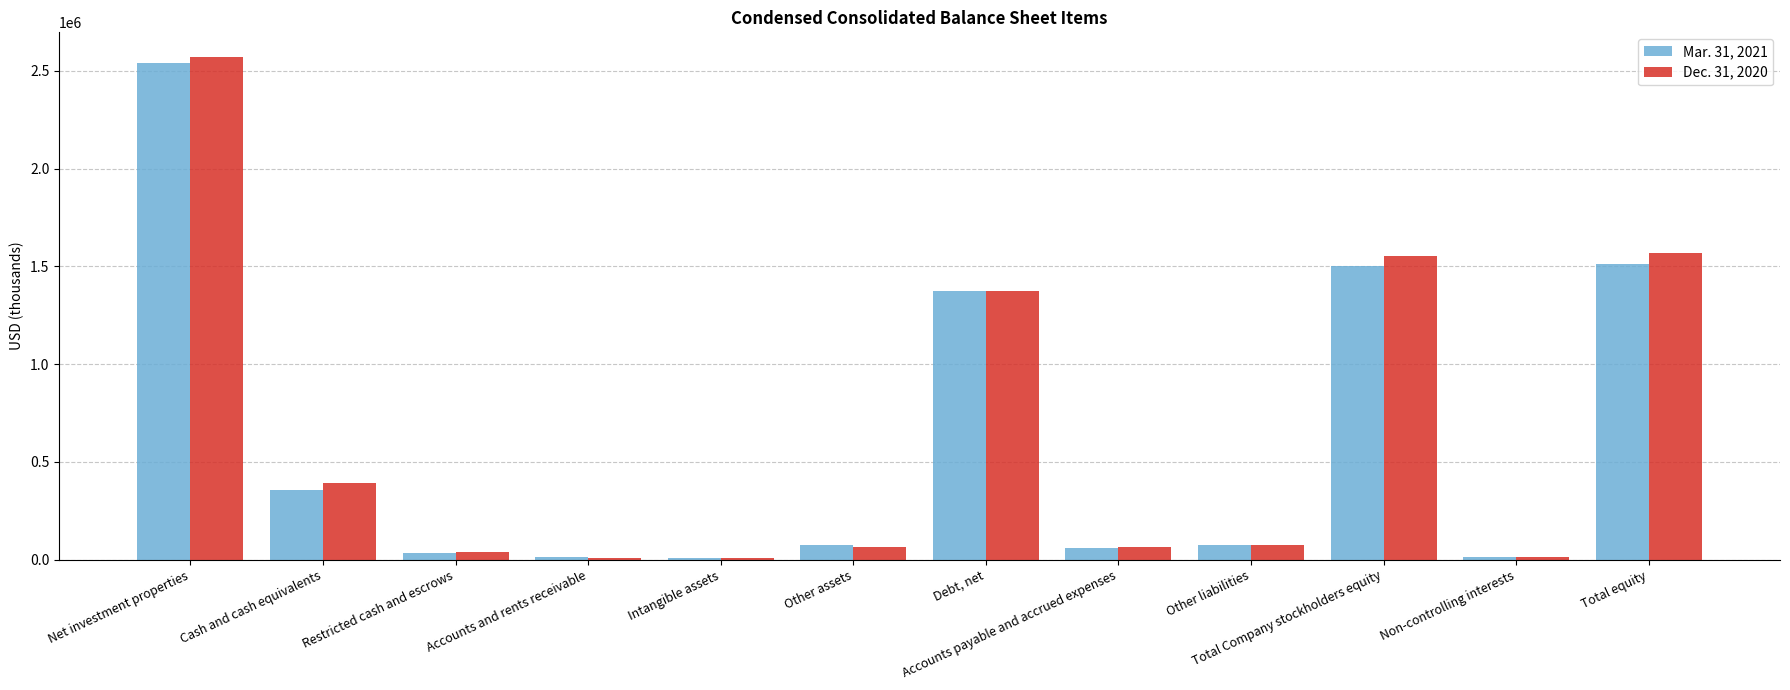

Is the value of Mar. 31, 2021 at Restricted cash and escrows greater than the value of Dec. 31, 2020 at Intangible assets?

Yes